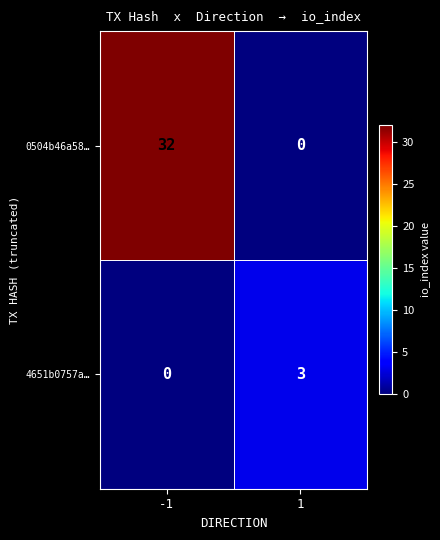

At how many categories does at least one series exceed 6?

1